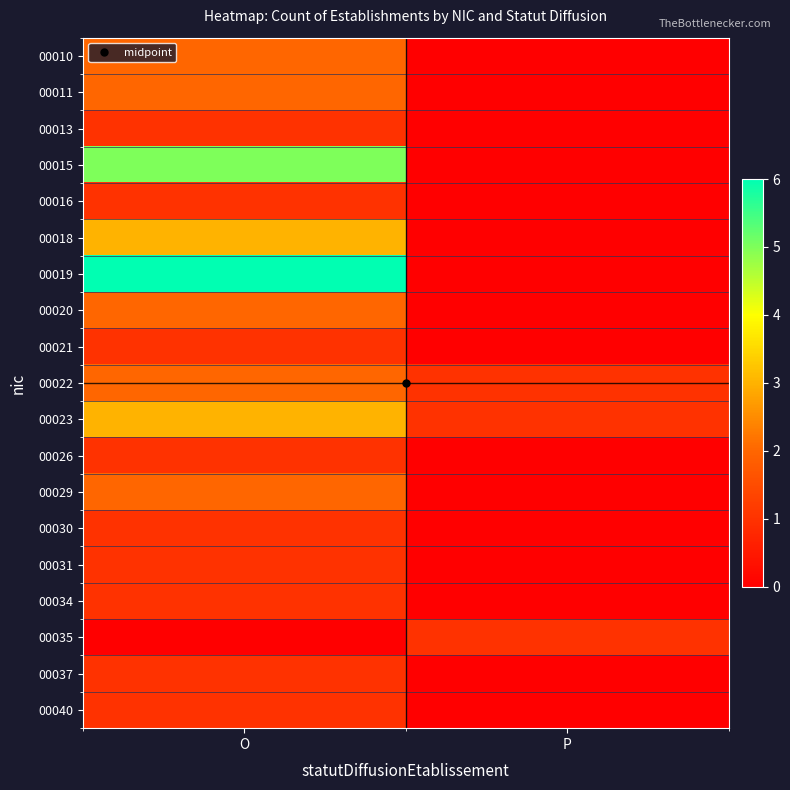

List the series in order of their peak value, lowest first.

00013, 00016, 00021, 00026, 00030, 00031, 00034, 00035, 00037, 00040, 00010, 00011, 00020, 00022, 00029, 00018, 00023, 00015, 00019